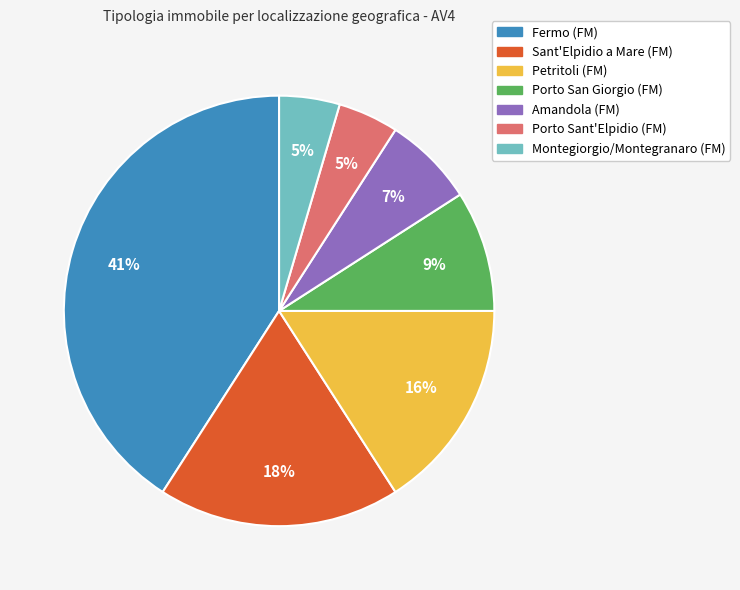

How many segments does this pie chart have?

7